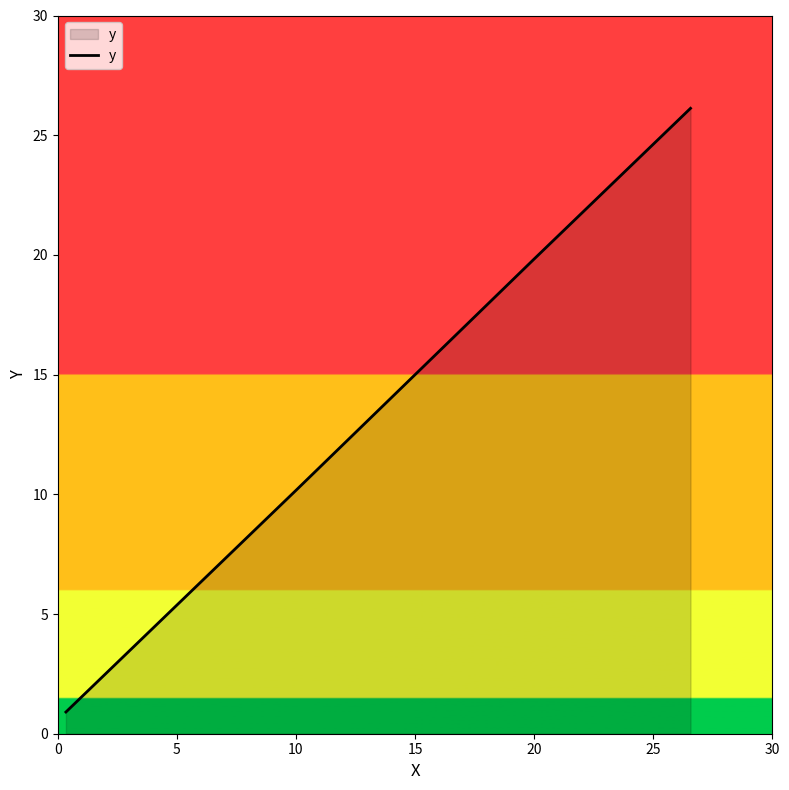

True or false: the data has more than 2 interior local peaks.

False